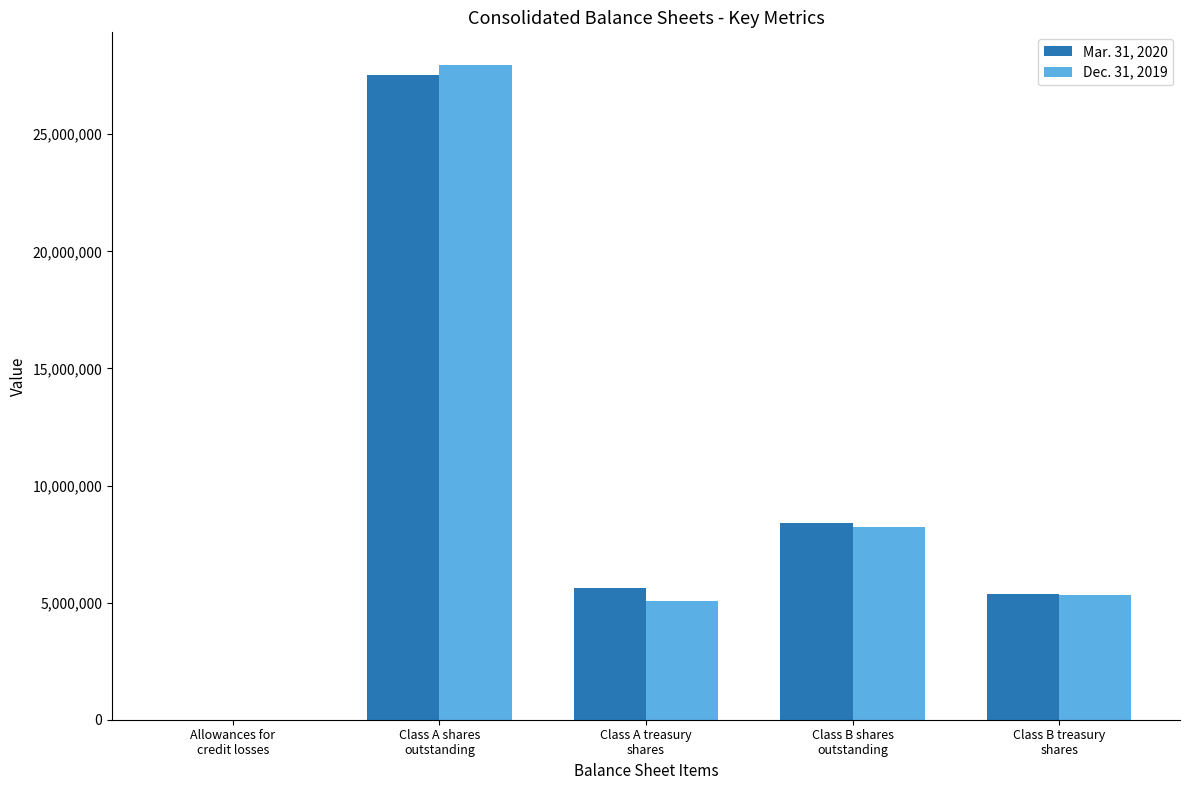

At which category is the sum across all series the highest?

Class A shares
outstanding